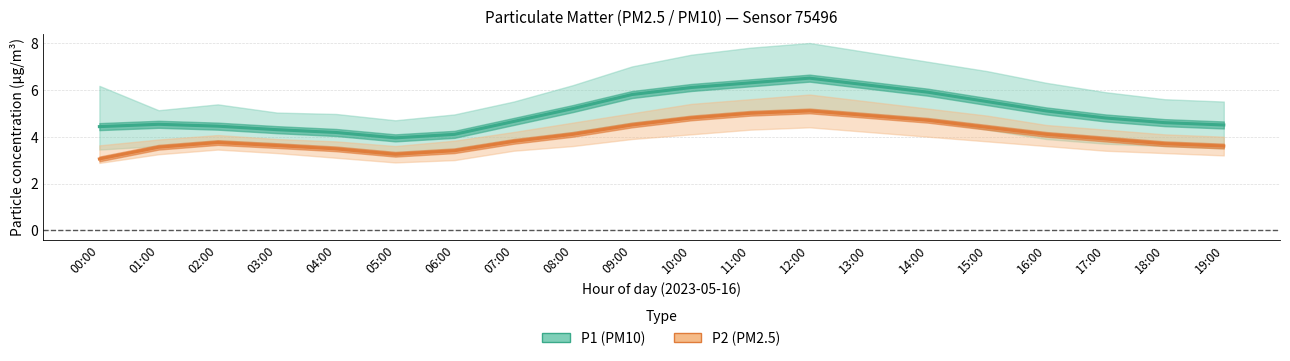

Count the number of categories in the chart.

20